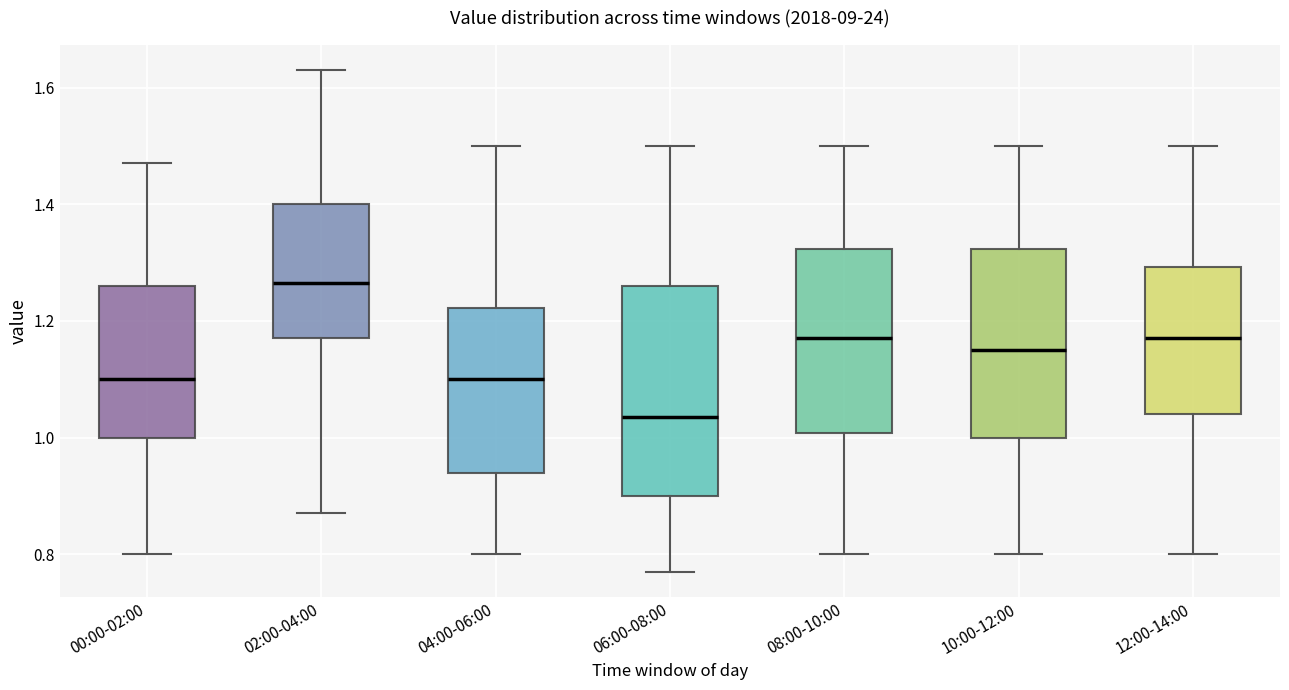

Which box is the tallest, from its lower edge to its upper edge?

06:00-08:00